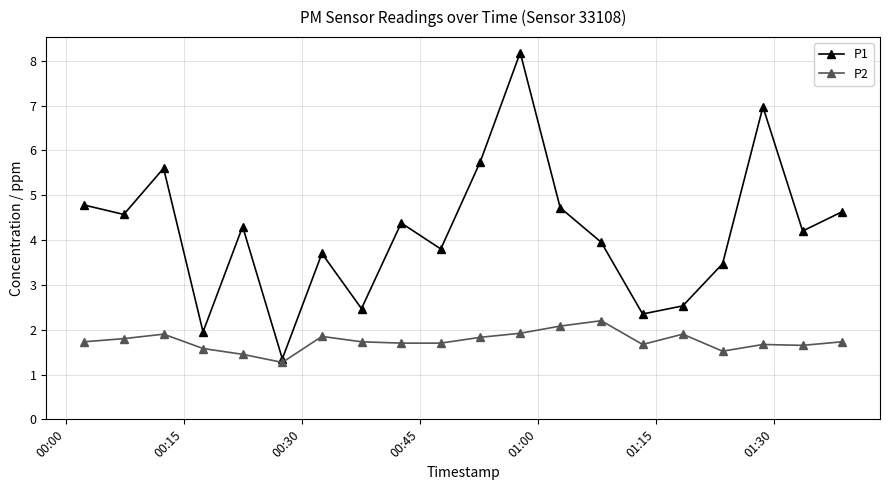

What is the average value of the P1 series?

4.2